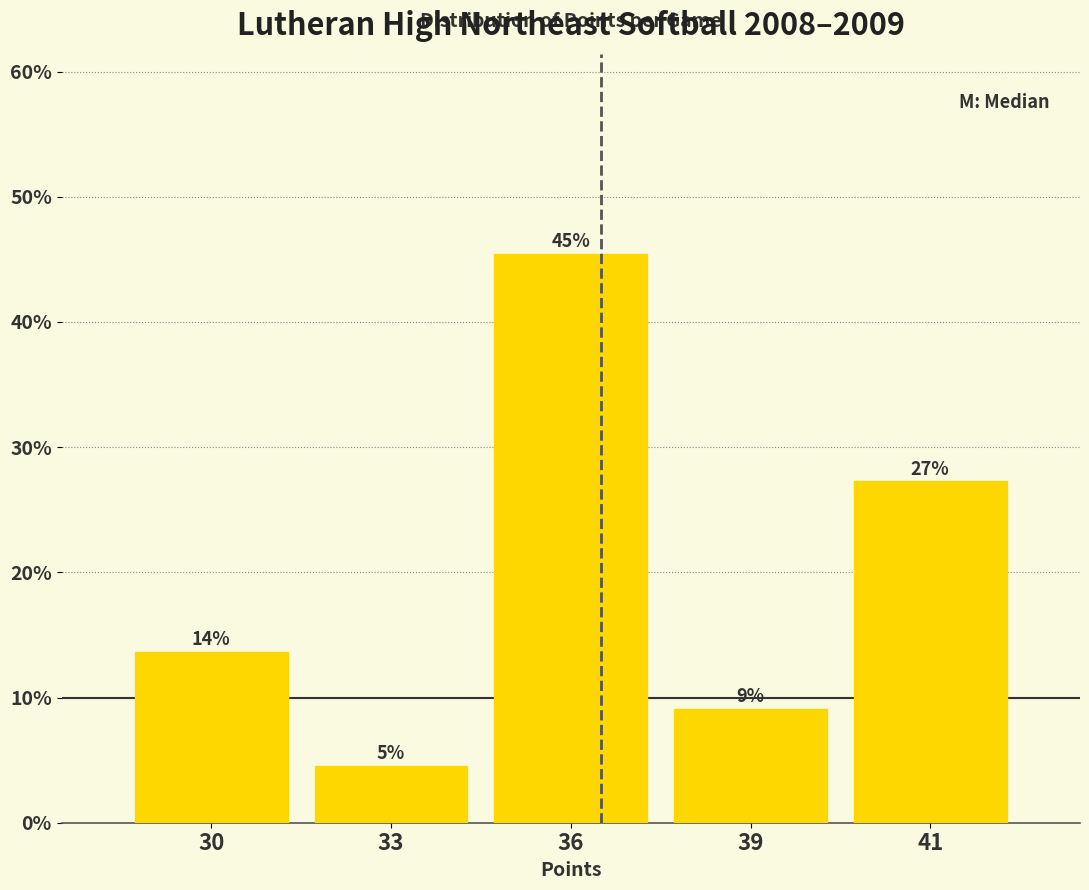

Does the chart contain any negative values?

No